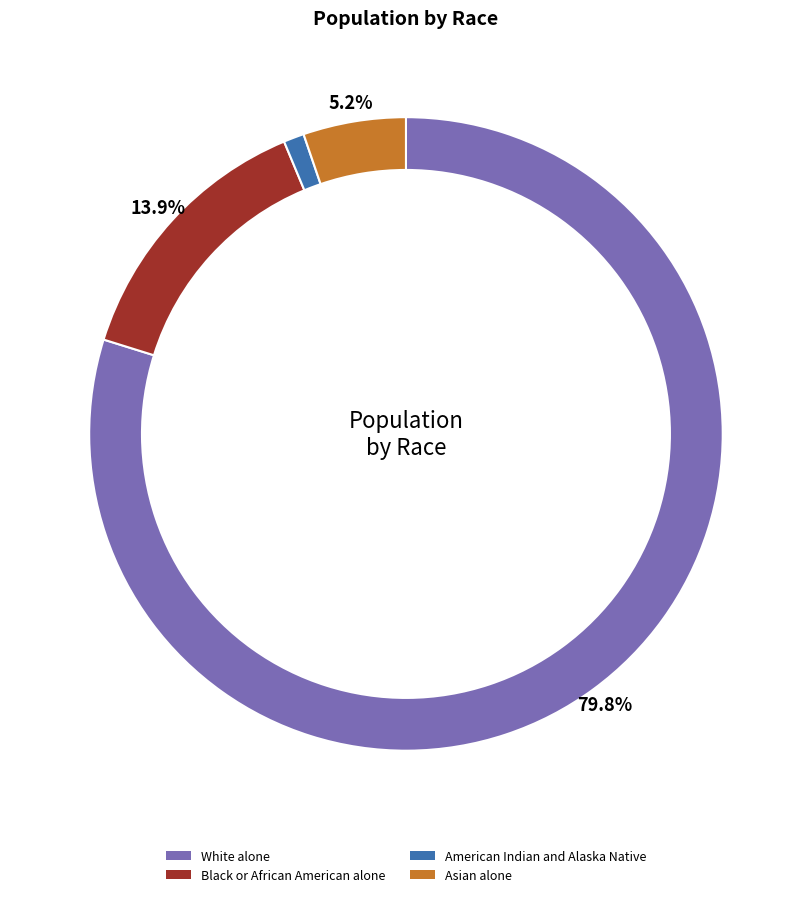

Count the number of slices in the pie.

4